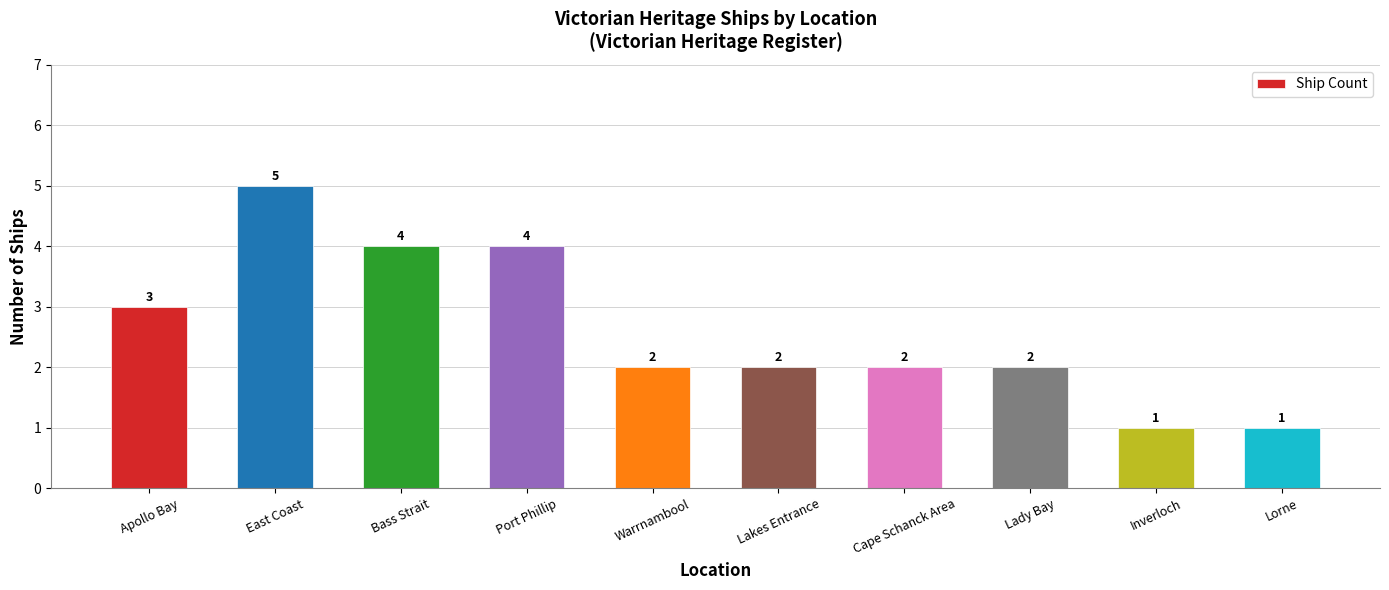

How many values are between 2 and 4?

7